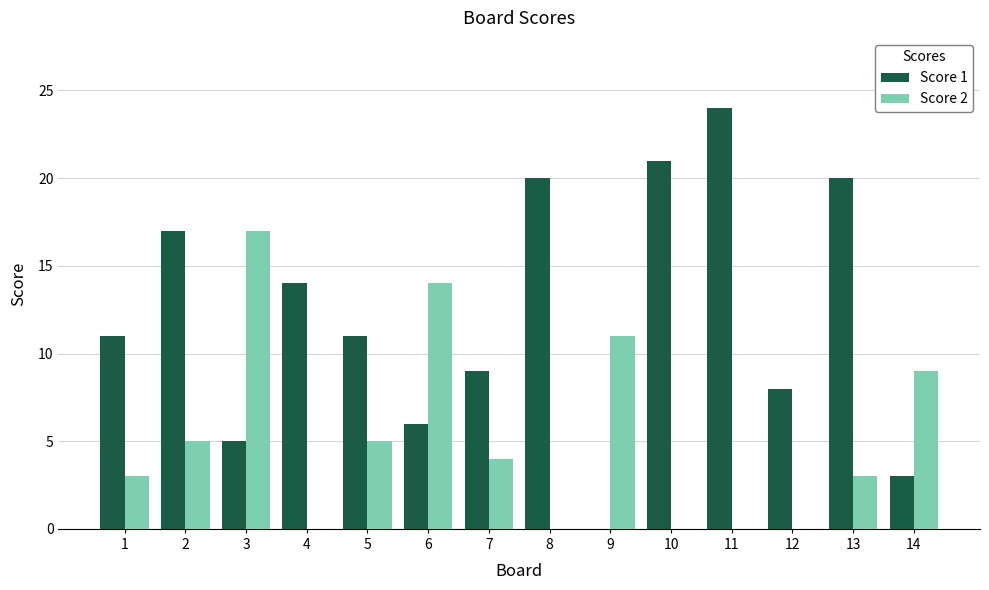

What is the difference between the Score 1 values at 10 and 14?

18